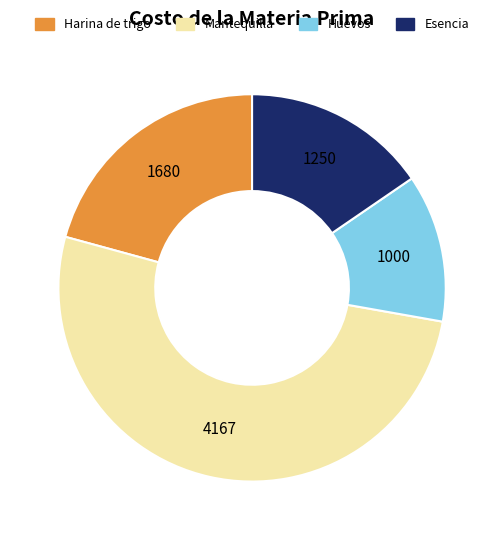

Which has a higher value, Harina de trigo or Huevos?

Harina de trigo